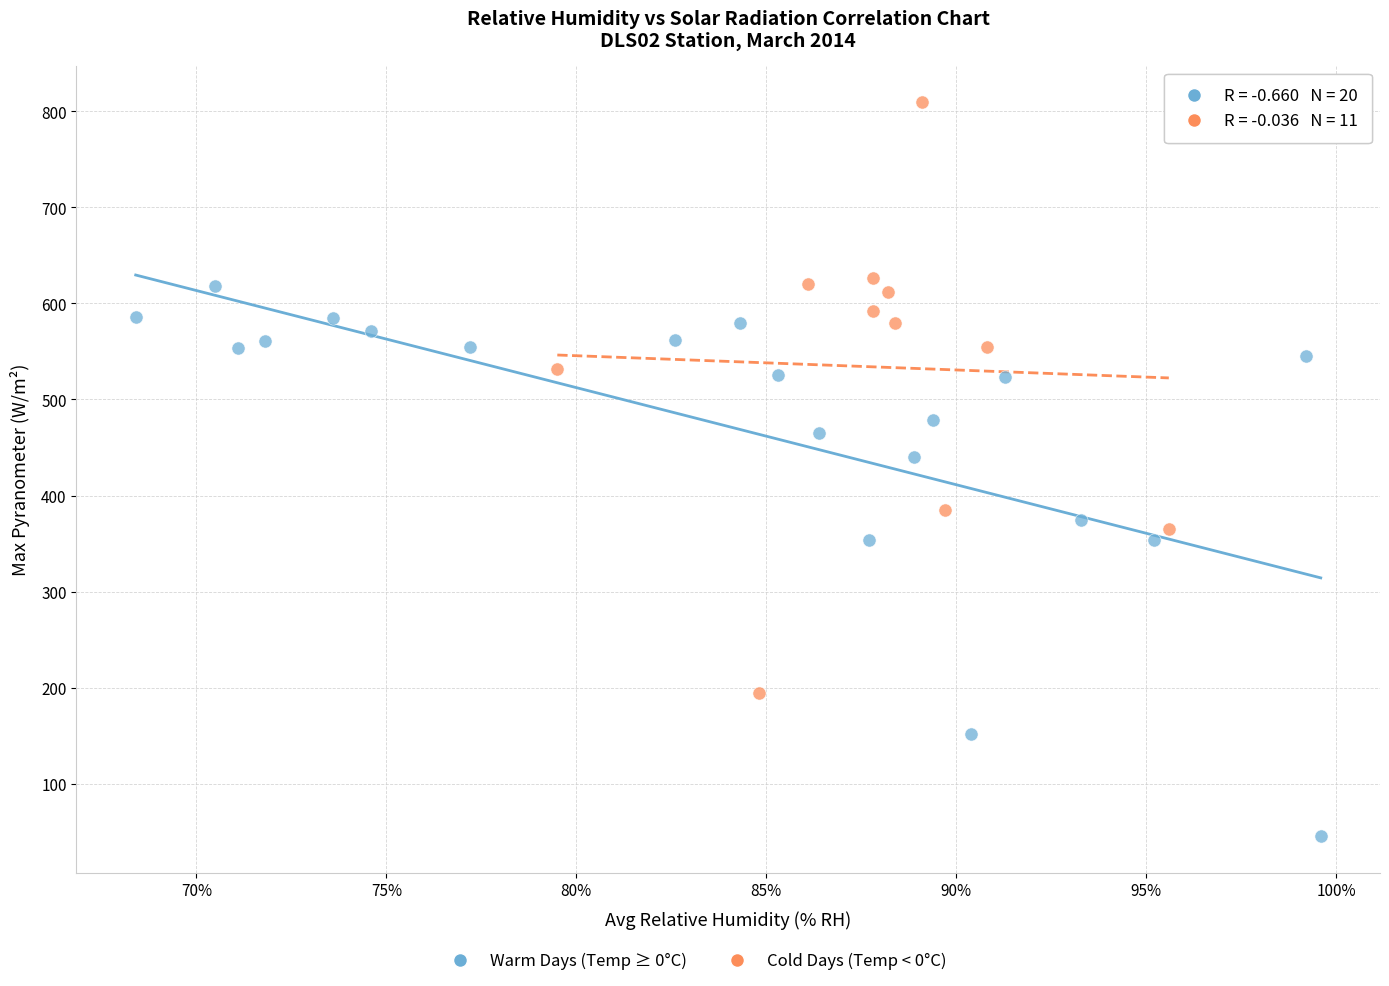

Which series reaches the minimum Y coordinate?

Warm Days (Temp ≥ 0°C)